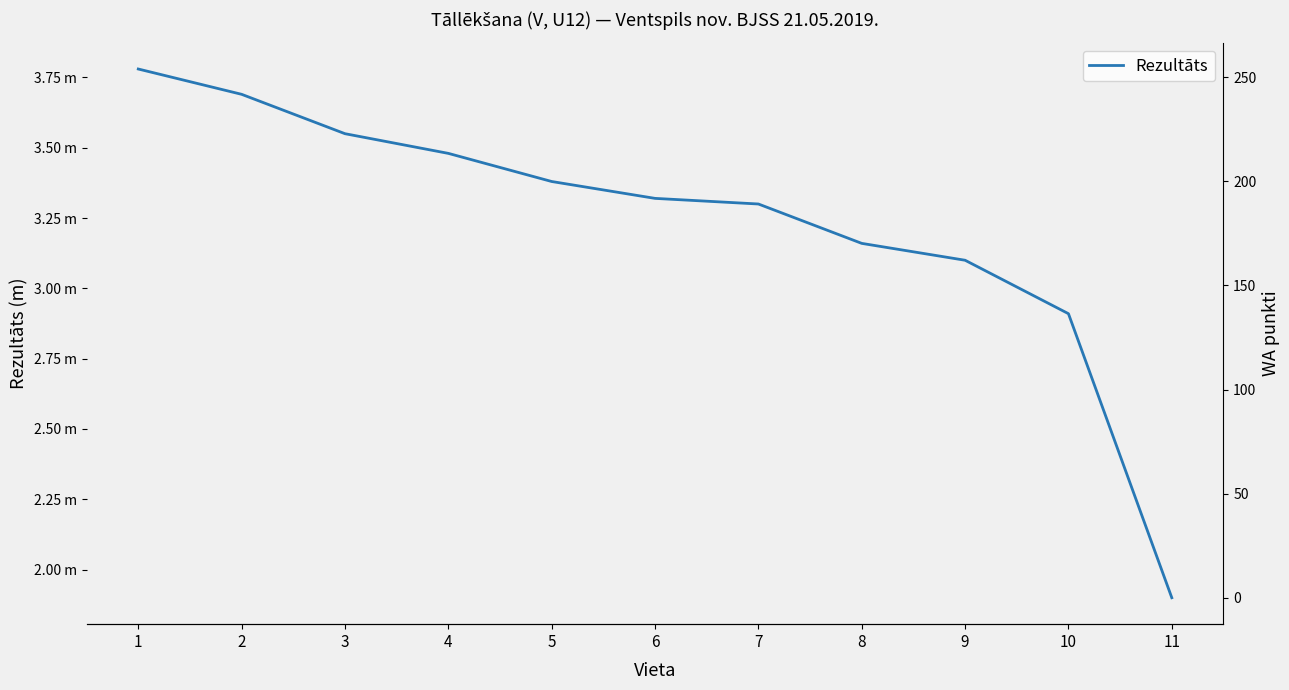

What is the difference between the Rezultāts values at 2 and 1?

0.1